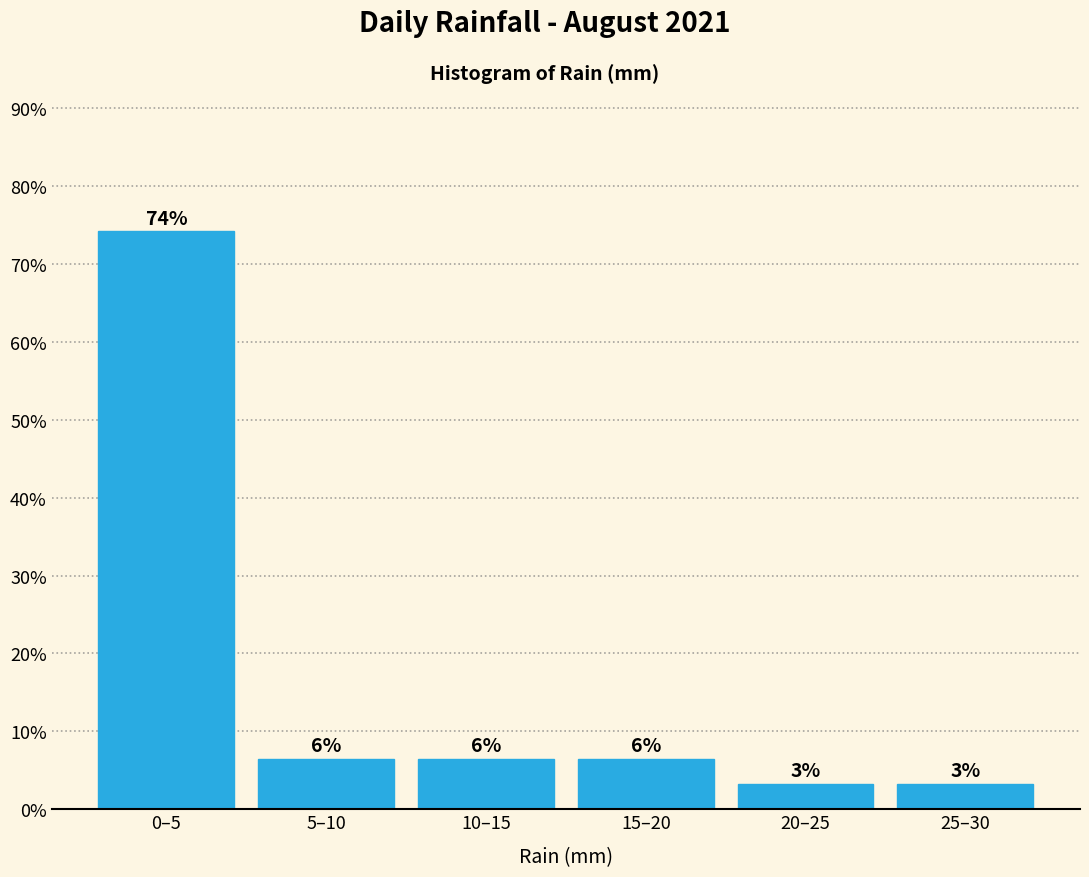

Does the chart contain any negative values?

No